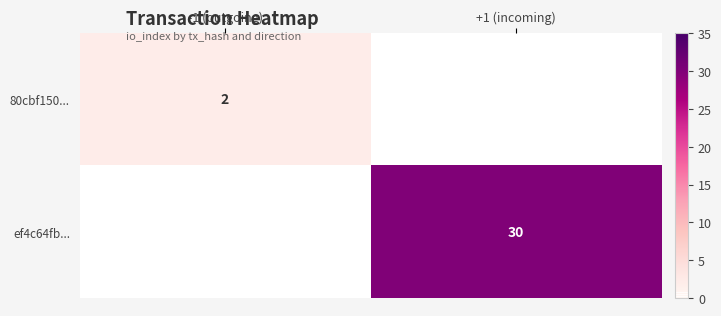

Between +1 (incoming) and -1 (outgoing), which is larger?

-1 (outgoing)